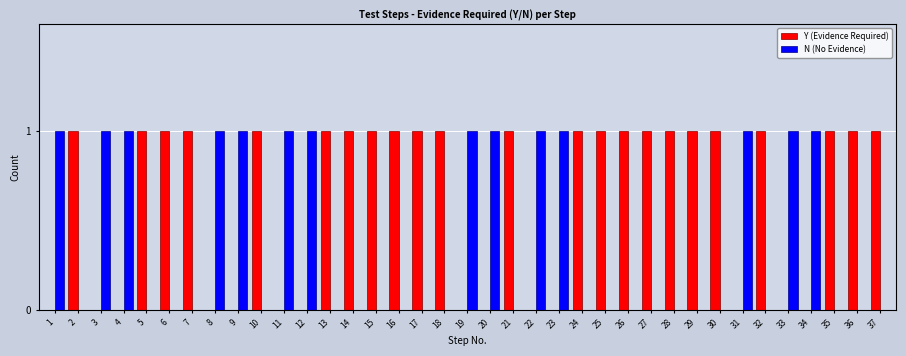

Does the chart contain stacked bars?

No